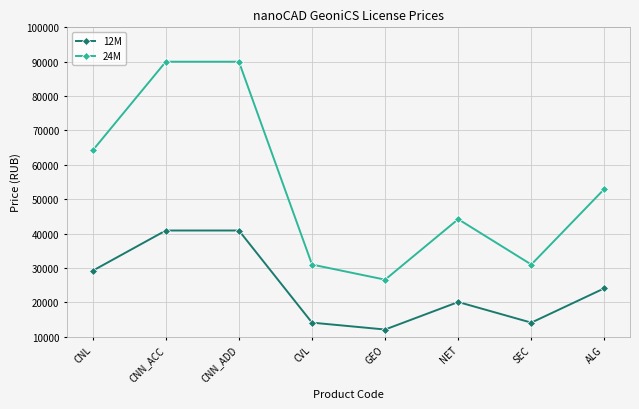

Which series has the widest spread of values?

24M